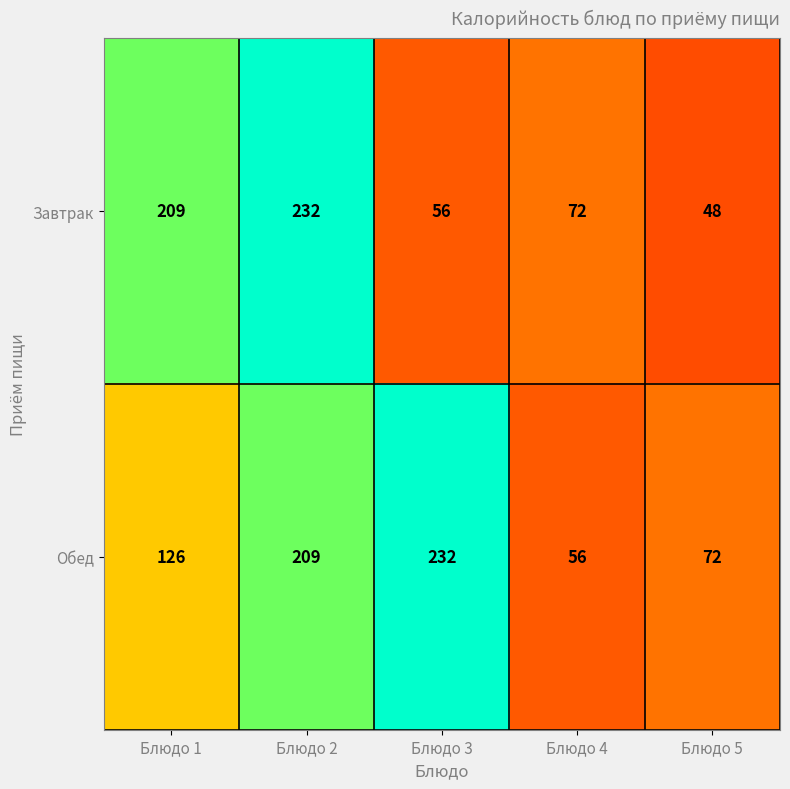

Reading right to left, what are all the values shown in this chart?

Завтрак: Блюдо 5=48	Блюдо 4=72	Блюдо 3=56	Блюдо 2=232	Блюдо 1=209
Обед: Блюдо 5=72	Блюдо 4=56	Блюдо 3=232	Блюдо 2=209	Блюдо 1=126